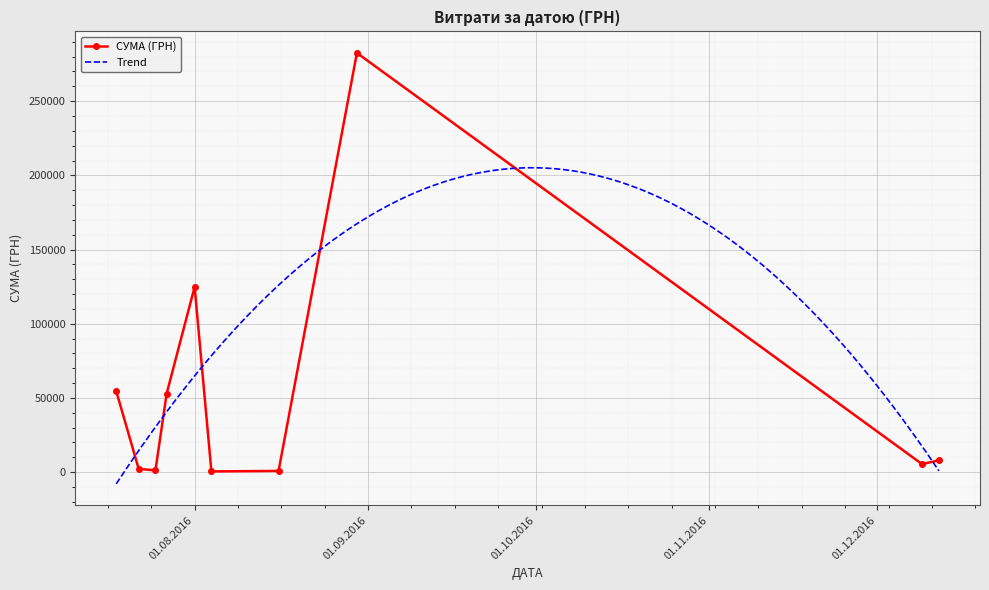

True or false: СУМА (ГРН) has more than 0 points higher than both neighbors.

True